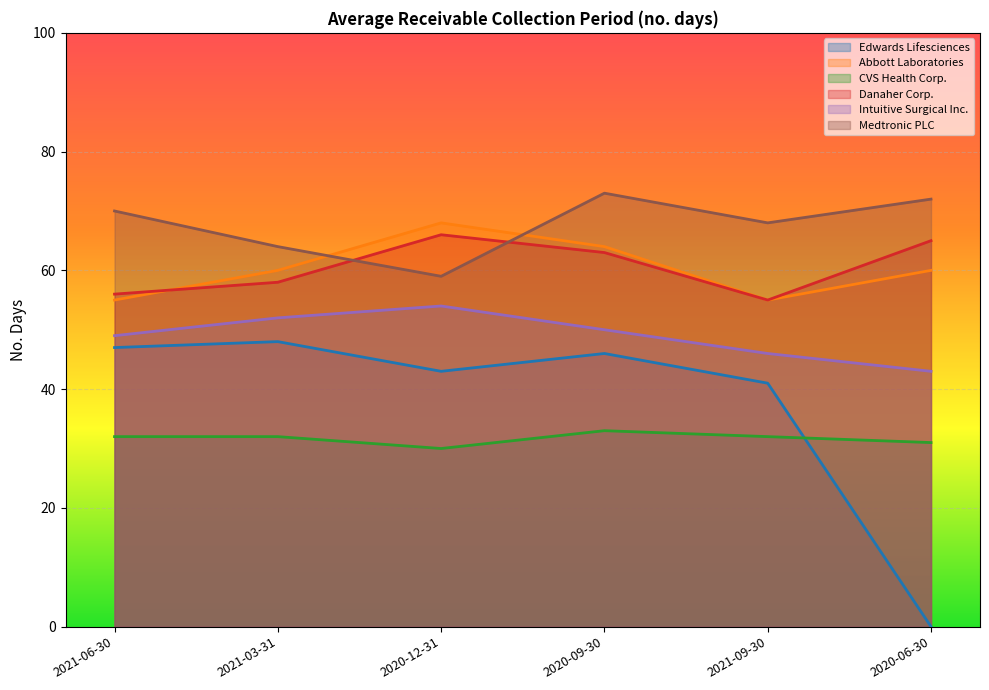

What is the approximate value of Abbott Laboratories at 2021-03-31, to the nearest 5?

60